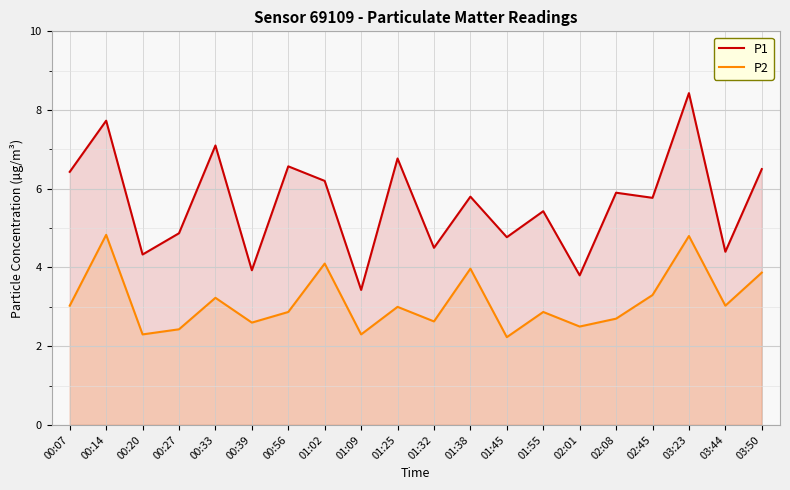

Where does the P1 series first go above 5?

00:07